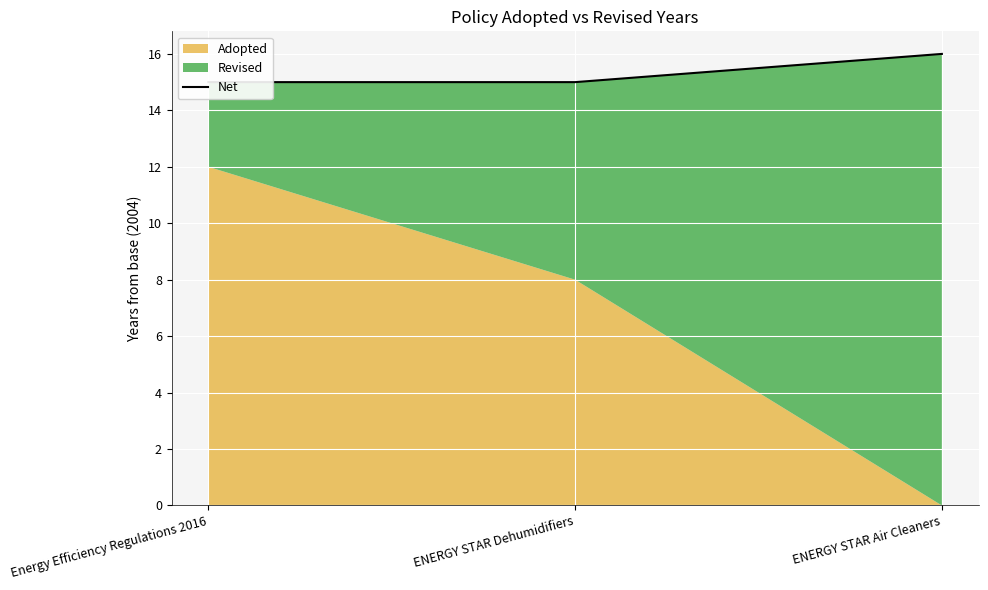

What is the sum of the values at Energy Efficiency Regulations 2016 and ENERGY STAR Air Cleaners?

31